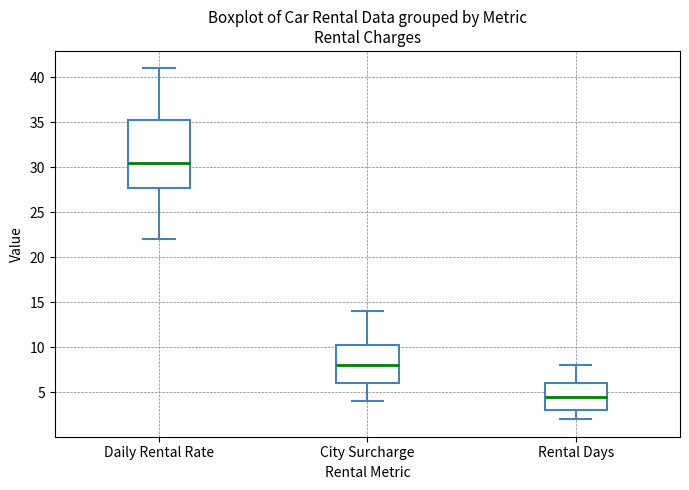

Comparing the boxes themselves (not the whiskers), which one is the tallest?

Daily Rental Rate